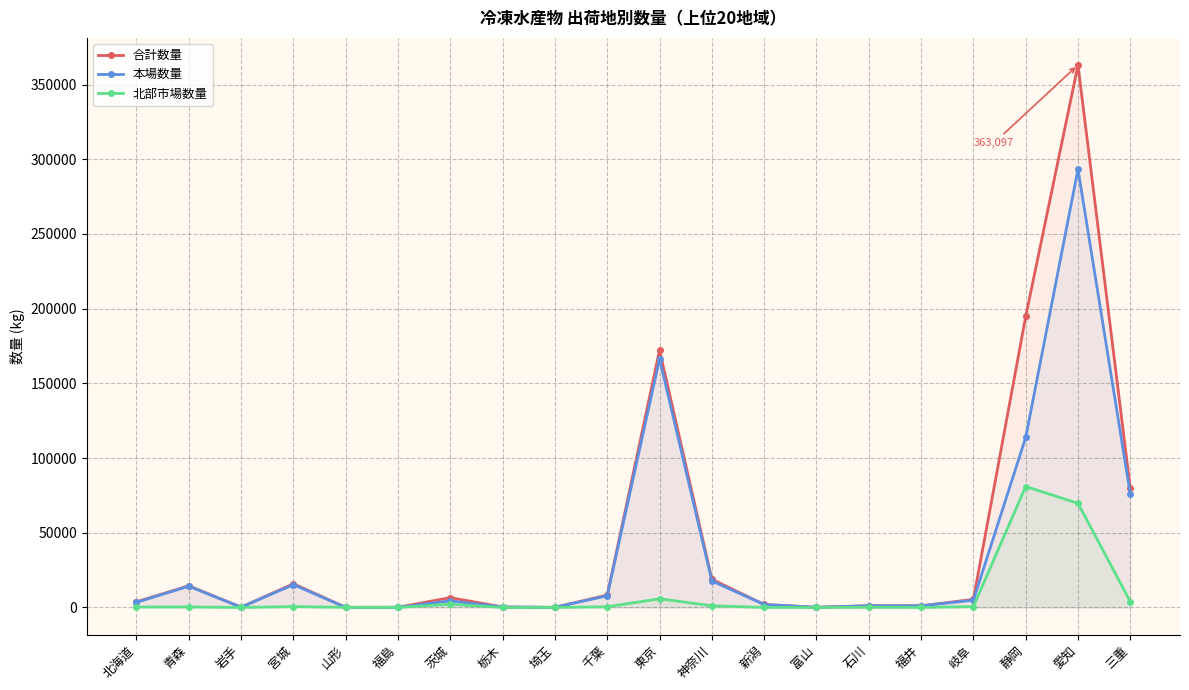

Reading right to left, what are all the values shown in this chart?

合計数量: 三重=79660	愛知=363097	静岡=194770	岐阜=5424	福井=1094	石川=1194	富山=111	新潟=1973	神奈川=18861	東京=172220	千葉=8300	埼玉=58	栃木=315	茨城=6578	福島=128	山形=106	宮城=15840	岩手=171	青森=14522	北海道=3746
本場数量: 三重=75784	愛知=293394	静岡=113814	岐阜=4848	福井=1094	石川=1105	富山=111	新潟=1957	神奈川=17738	東京=166417	千葉=7822	埼玉=58	栃木=315	茨城=4417	福島=108	山形=32	宮城=15251	岩手=171	青森=14170	北海道=3434
北部市場数量: 三重=3876	愛知=69703	静岡=80956	岐阜=576	福井=0	石川=89	富山=0	新潟=16	神奈川=1123	東京=5803	千葉=478	埼玉=0	栃木=0	茨城=2161	福島=20	山形=74	宮城=589	岩手=0	青森=352	北海道=312